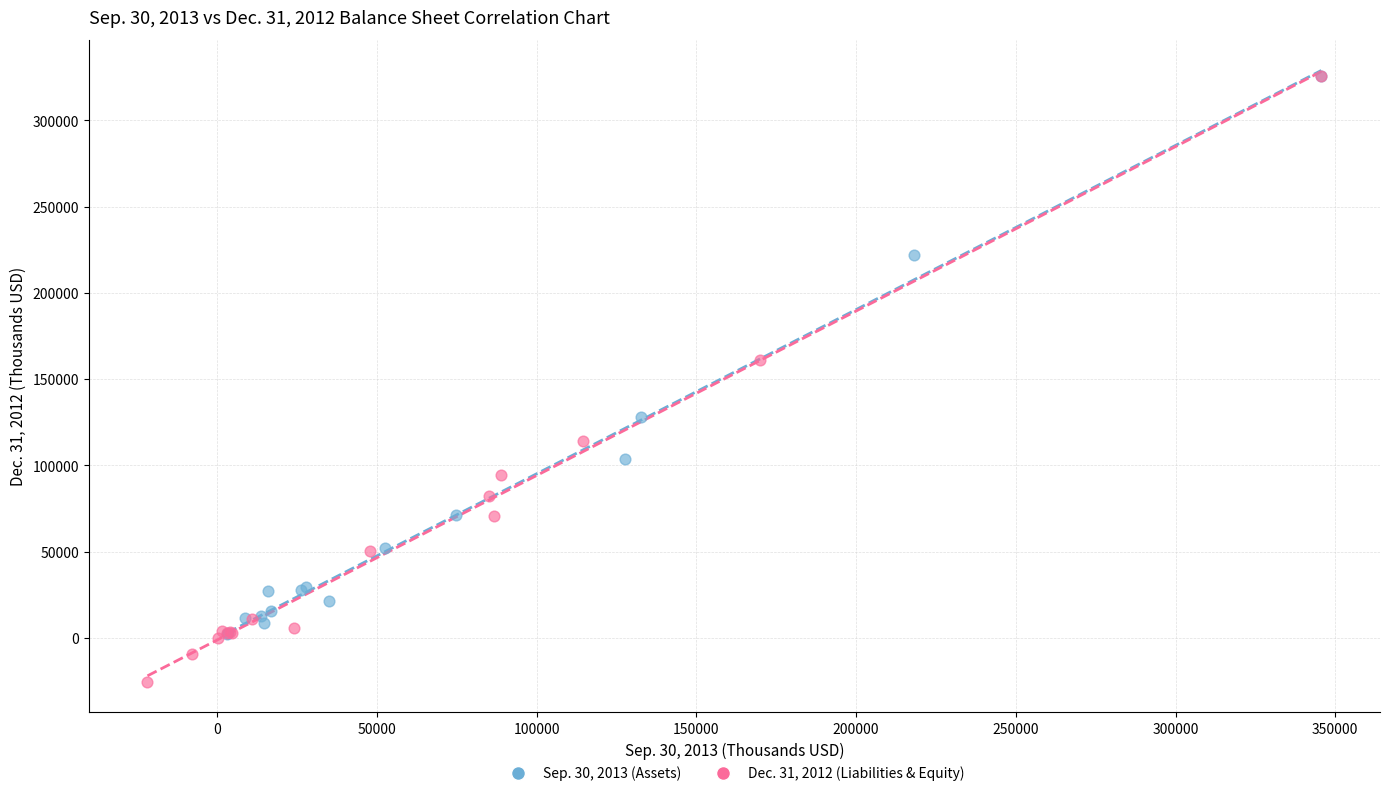

Which series has the largest Y range (max minus min)?

Dec. 31, 2012 (Liabilities & Equity)